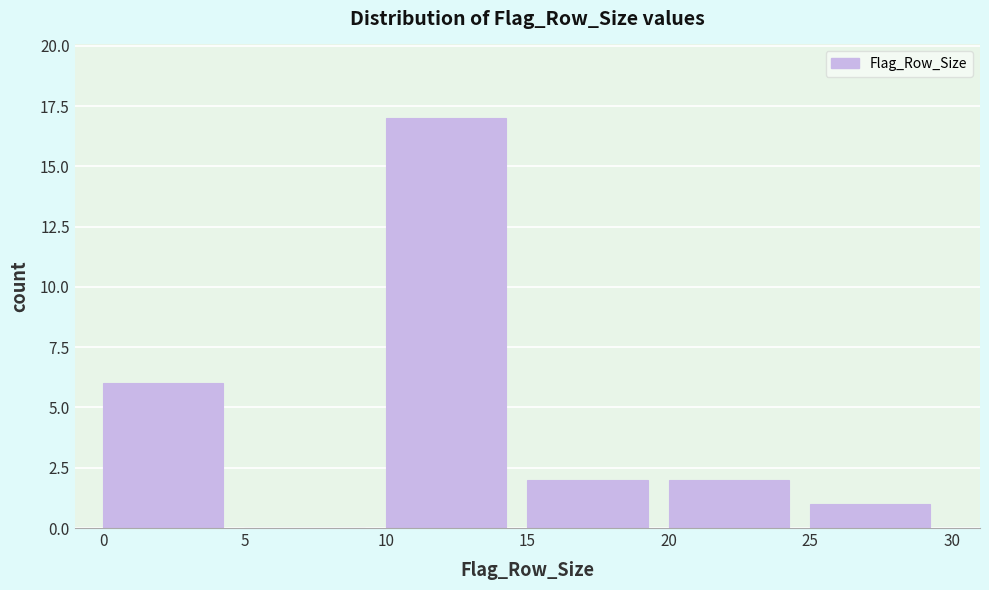

Reading left to right, transcribe this chart: for each bar, give the range it covers on the x-axis and its height. The values are not printed on the chart, so give them approximately, as read against the axis.

0 to 5: 6
5 to 10: 0
10 to 15: 17
15 to 20: 2
20 to 25: 2
25 to 30: 1